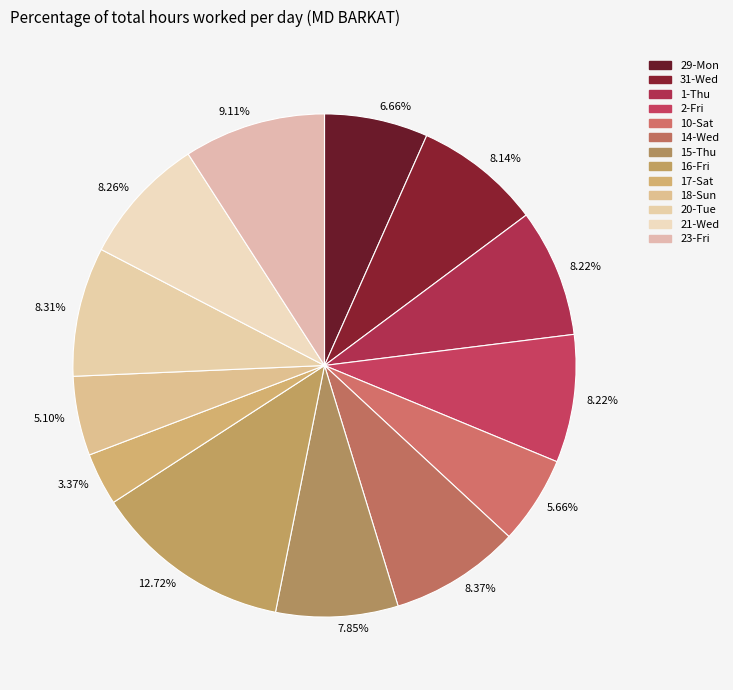

How many slices are in this pie chart?

13